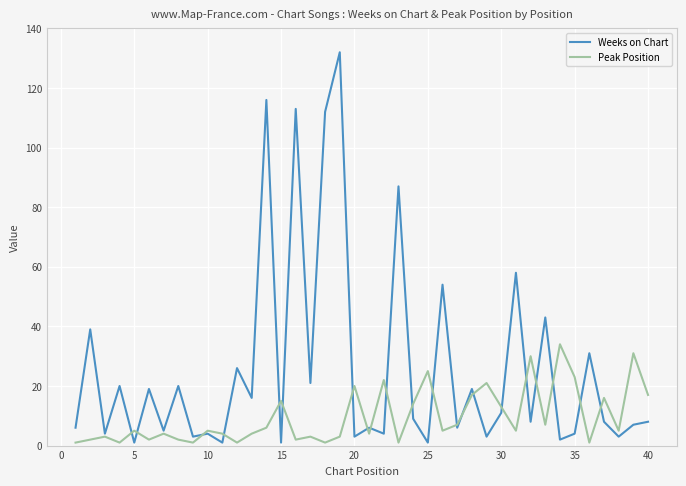

Which series has the largest total across all categories?

Weeks on Chart